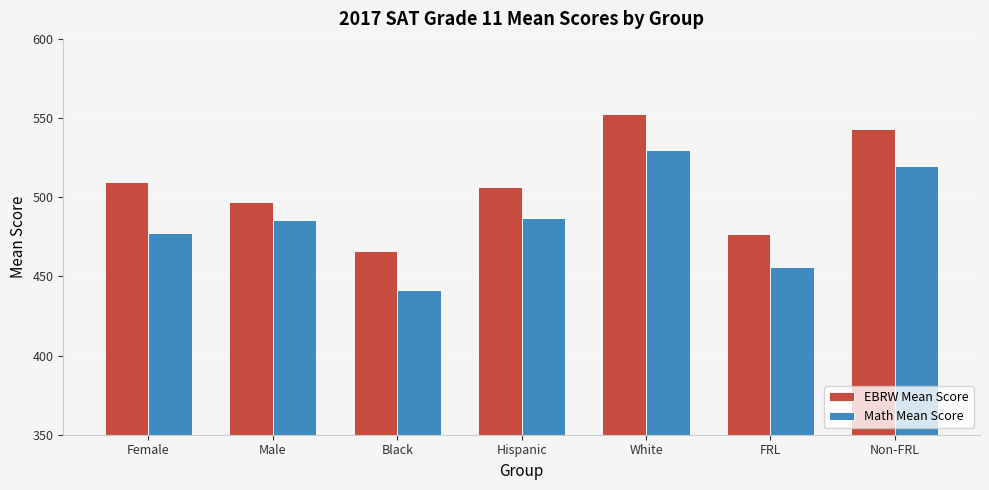

How many groups of bars are there?

7